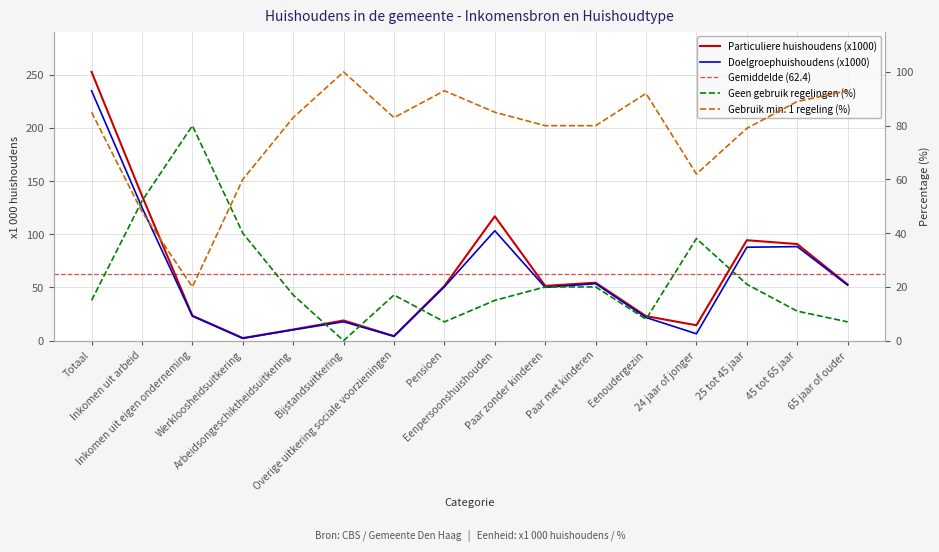

What is the label of the 6th point from the left?

Bijstandsuitkering